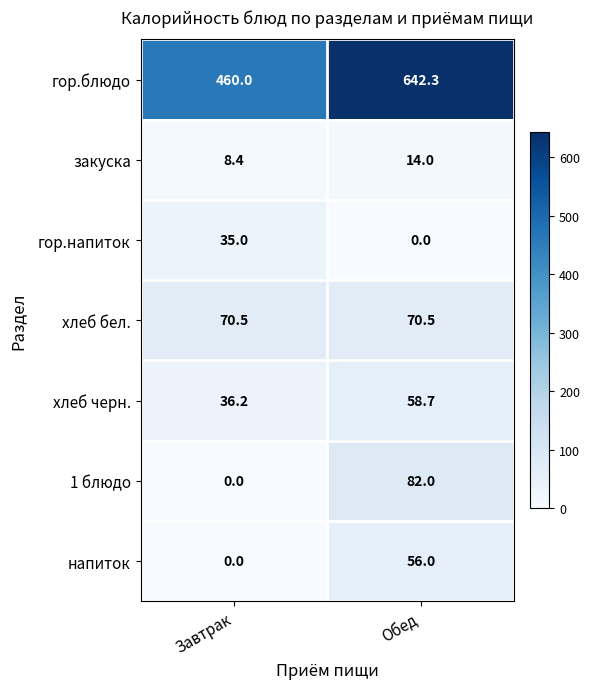

At which label is 1 блюдо closest to 41?

Завтрак